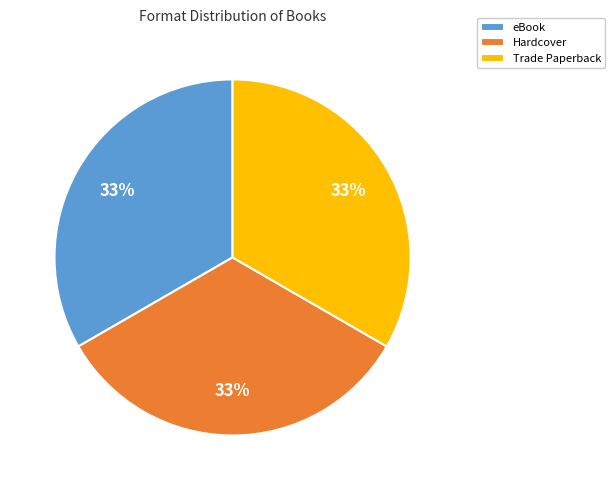

Is it true that eBook is 33% of the pie?

True